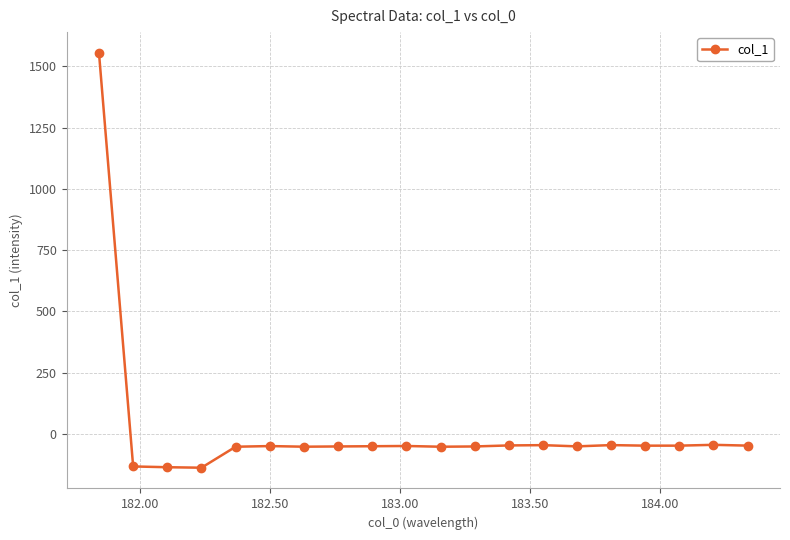

What is the sum of all values?

363.8